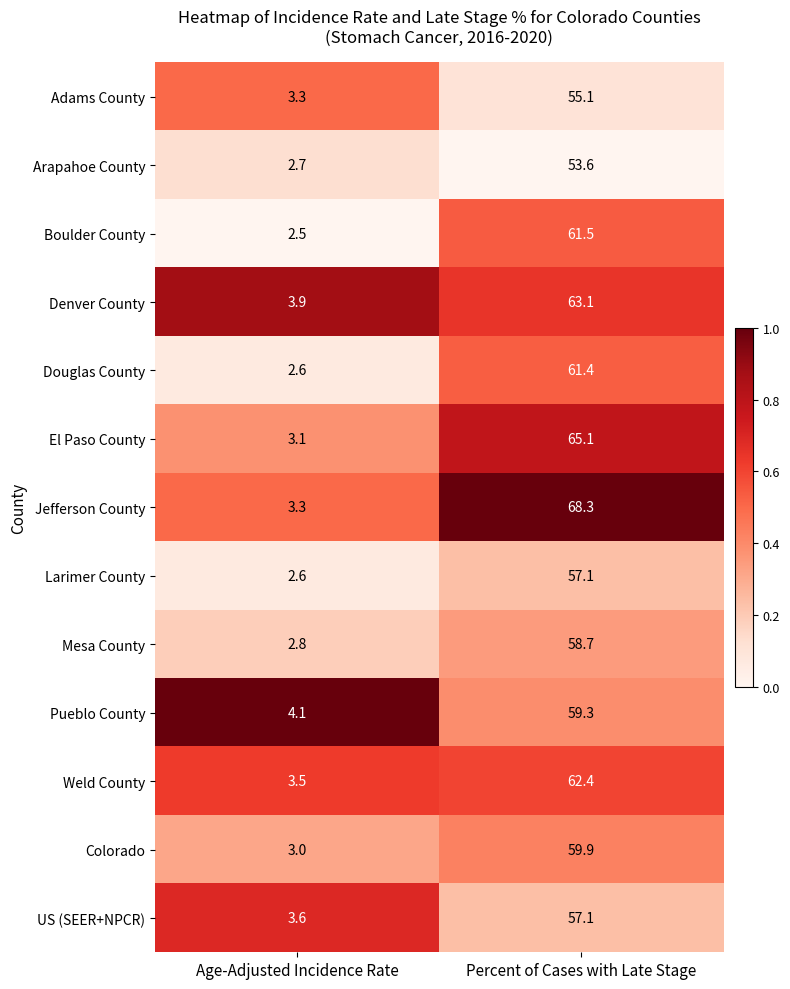

How many series are shown in this chart?

13